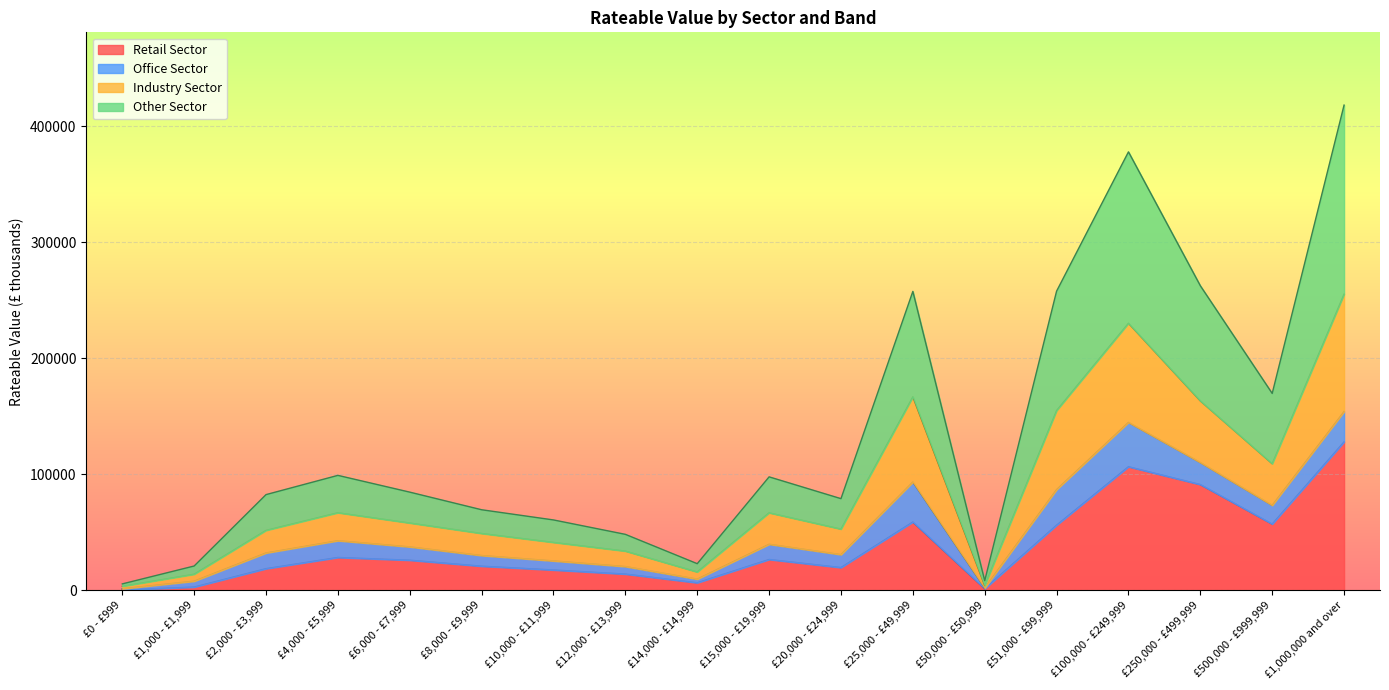

How many interior local valleys does the Retail Sector series have?

4